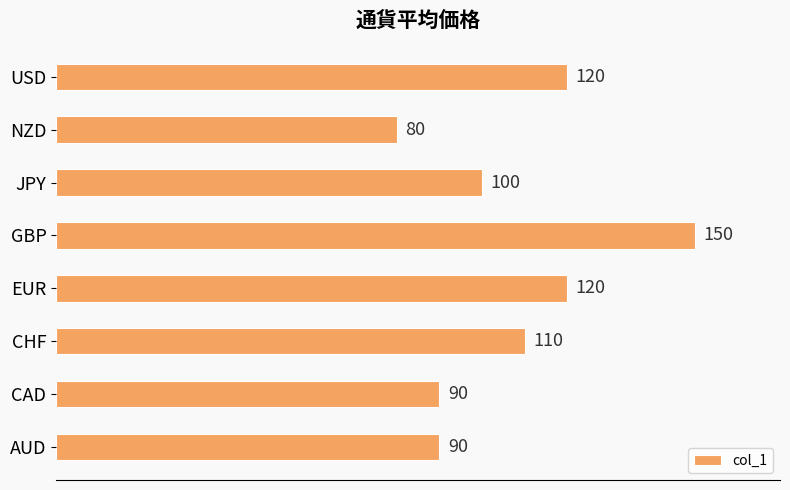

What value does the data have at AUD?

90